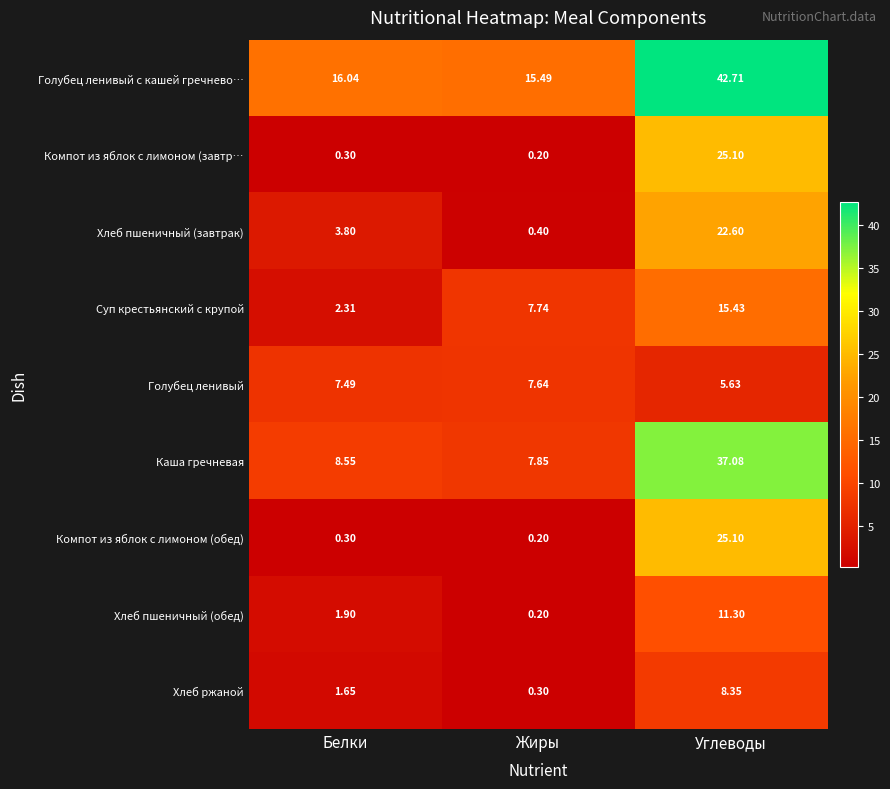

At which label does Каша гречневая reach its peak?

Углеводы